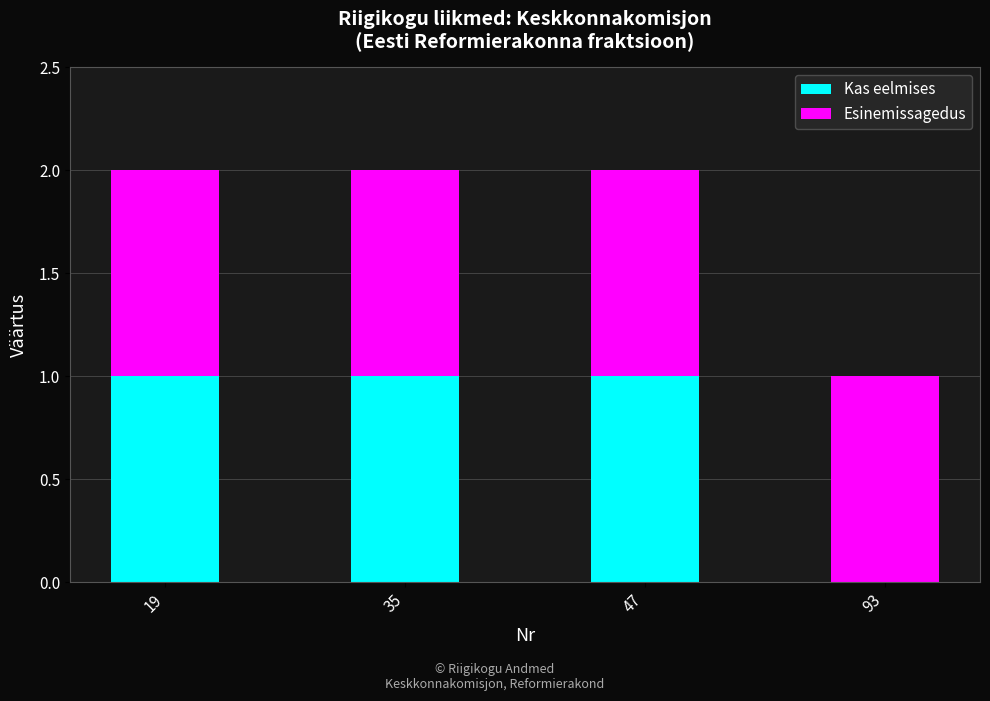

Is it true that Kas eelmises equals 2 at 19?

False